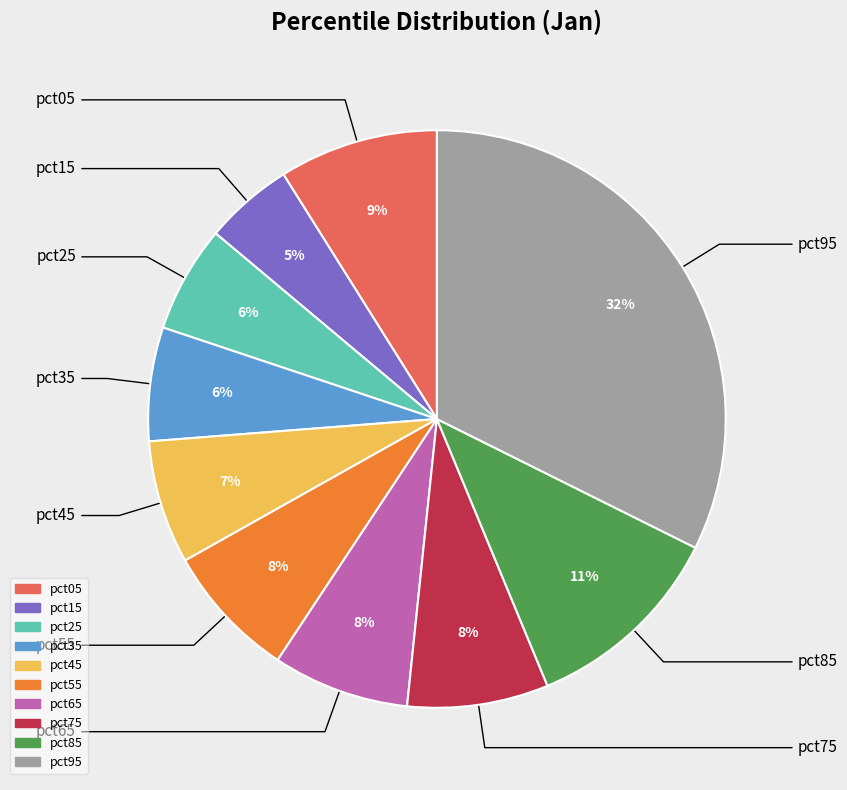

Which slice is the largest?

pct95